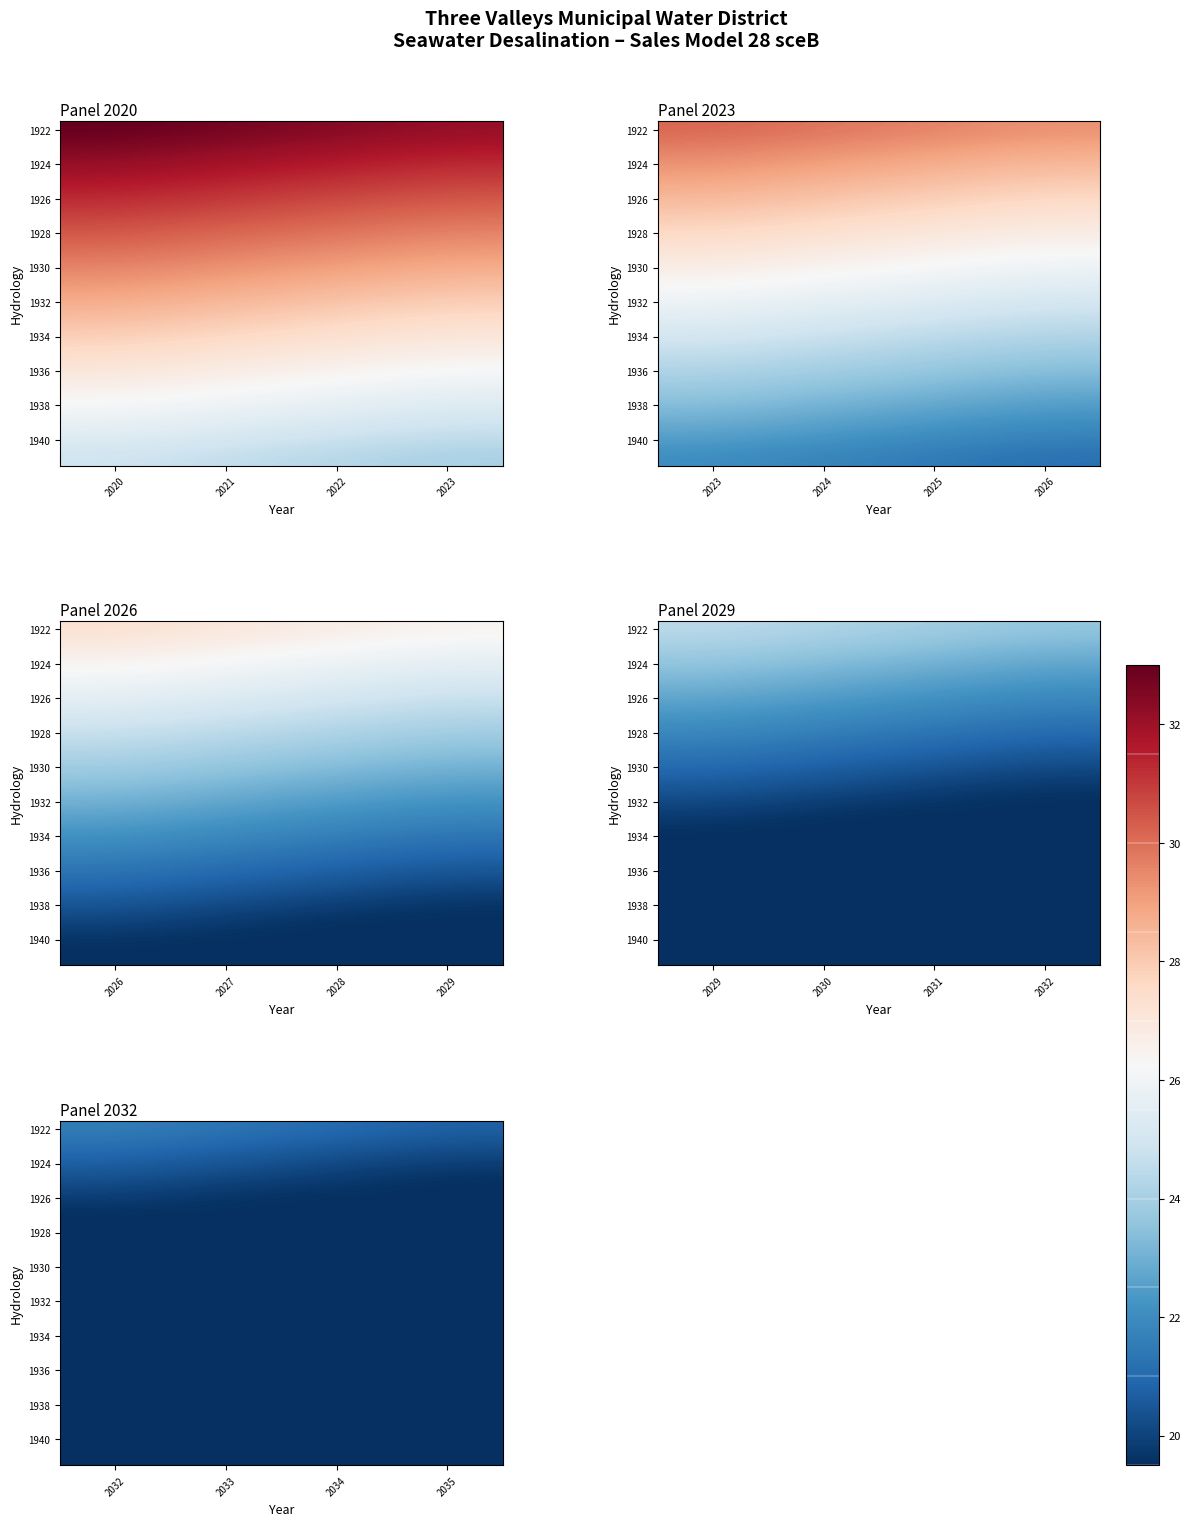

True or false: 1940 has a value of 25.8 at 2035.

False